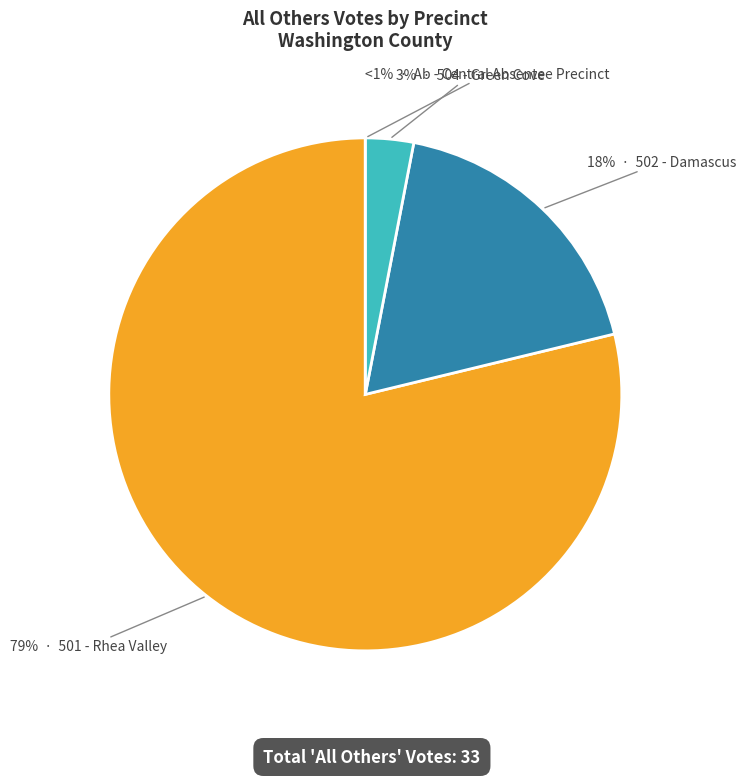

To the nearest percent, what is the difference between the Ab - Central Absentee Precinct and 501 - Rhea Valley slice percentages?

79%